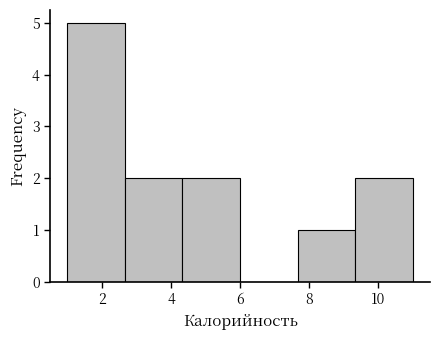

Over which range of the x-axis is the bar tallest?

1.0 to 2.6